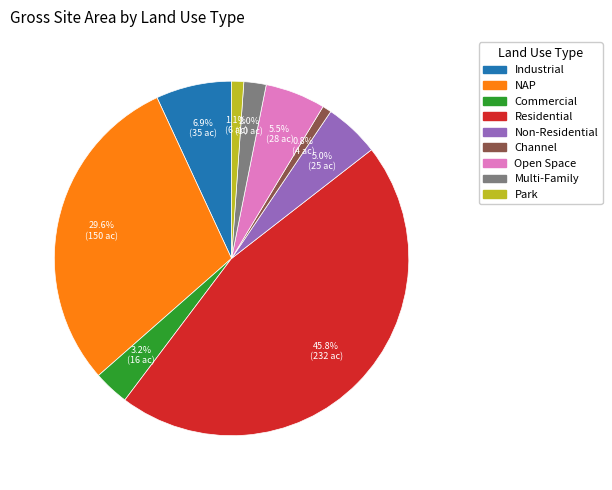

What is the total percentage of Open Space and Non-Residential?

10.5%